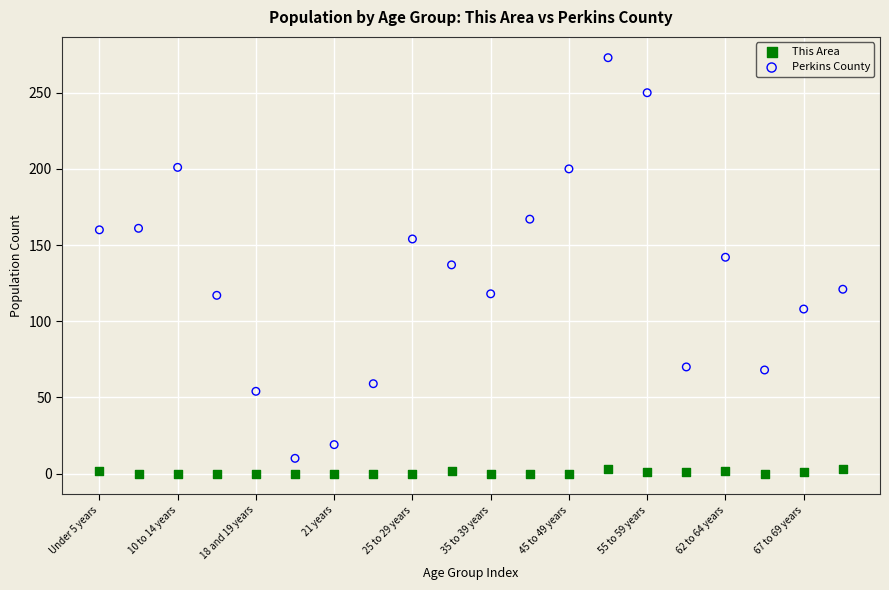

Which series has the largest Y range (max minus min)?

Perkins County